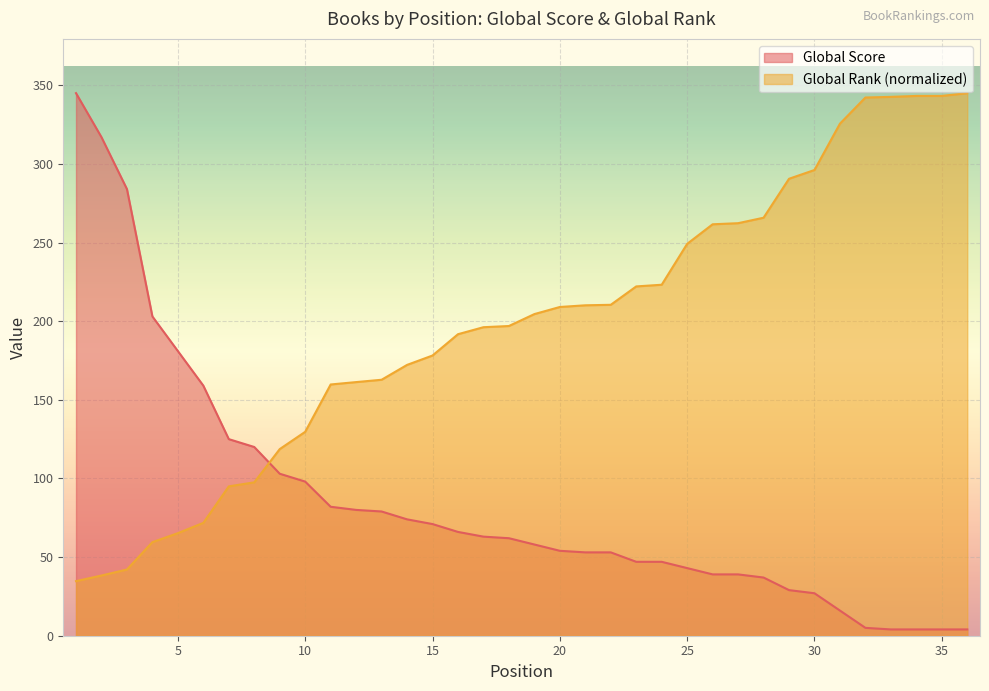

True or false: Global Rank (scaled) has more than 1 interior local peaks.

False